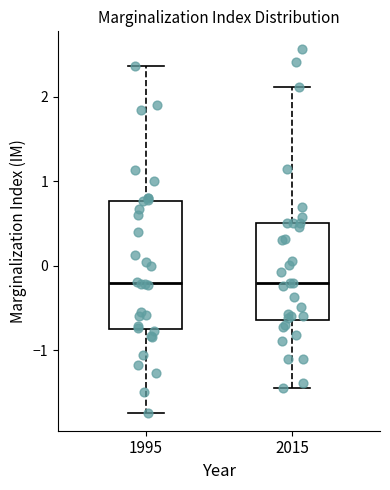

Reading left to right, read every box against the y-axis: the position of its median line, the range the box covers, and the ends of its whiskers. The values are not printed on the chart, so give them approximately, as read against the axis.

1995: median -0.2, box -0.8 to 0.8, whiskers -1.7 to 2.4
2015: median -0.2, box -0.6 to 0.5, whiskers -1.4 to 2.1